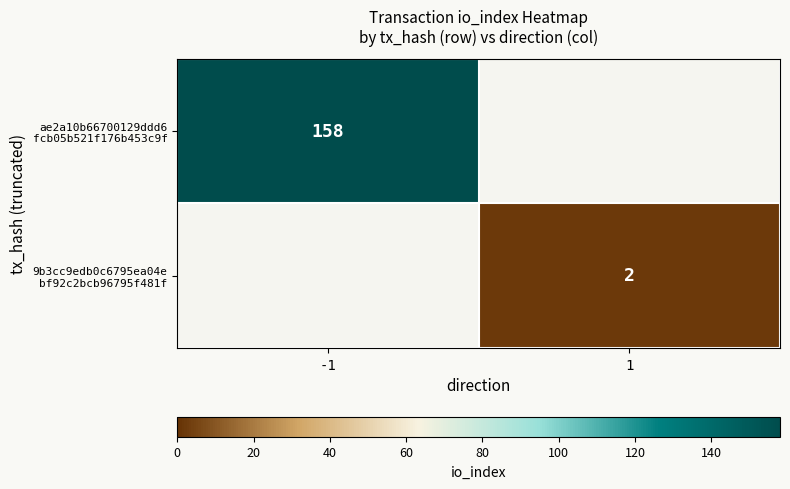

How many series are shown in this chart?

2